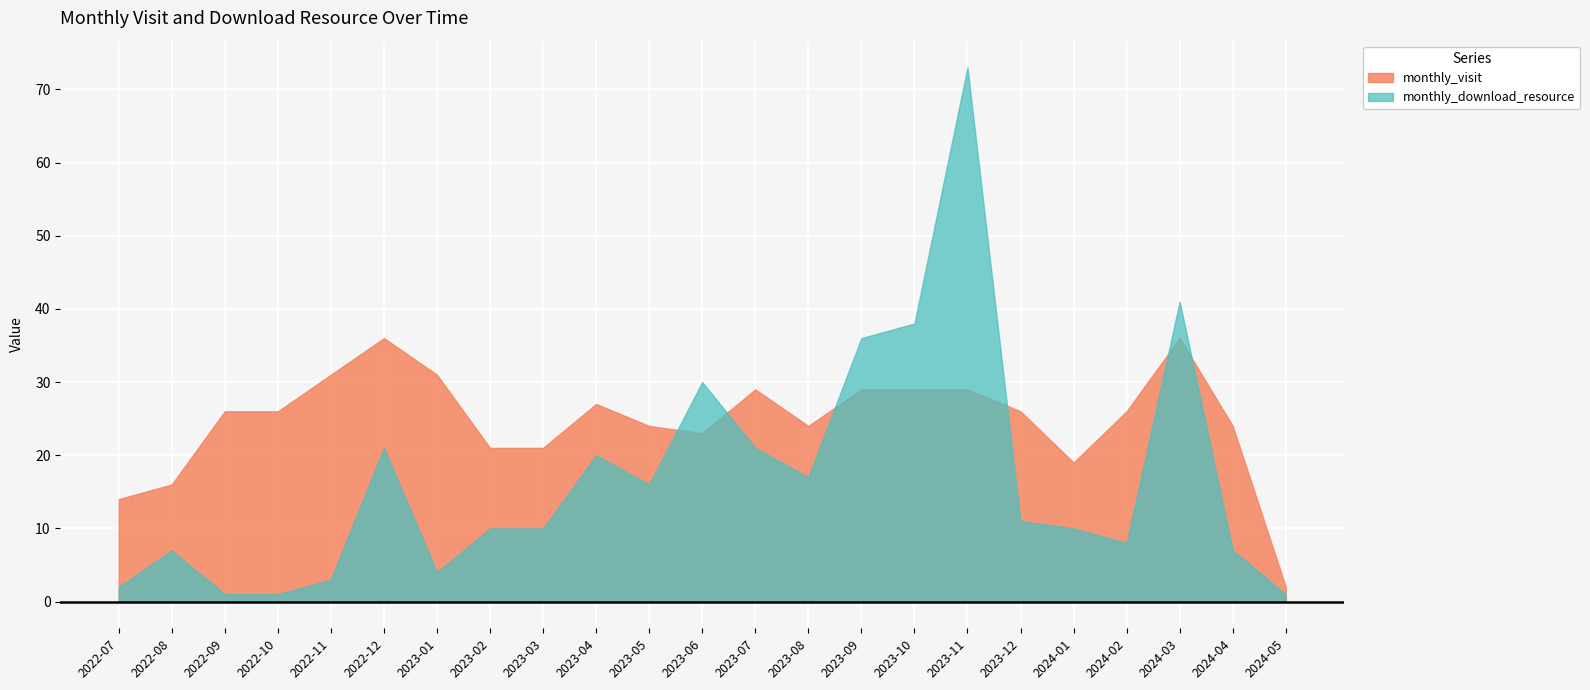

Is it true that monthly_visit equals 37 at 2022-10?

False